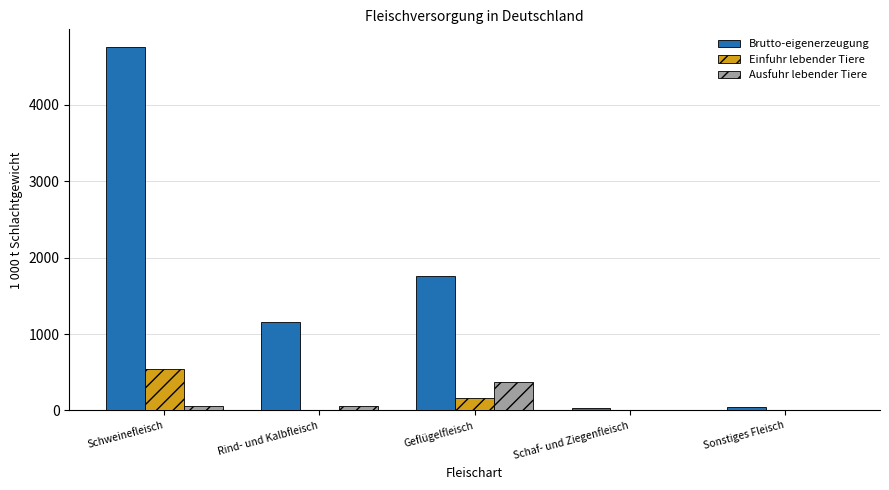

Between Rind- und Kalbfleisch and Geflügelfleisch, which series saw the biggest shift?

Brutto-eigenerzeugung